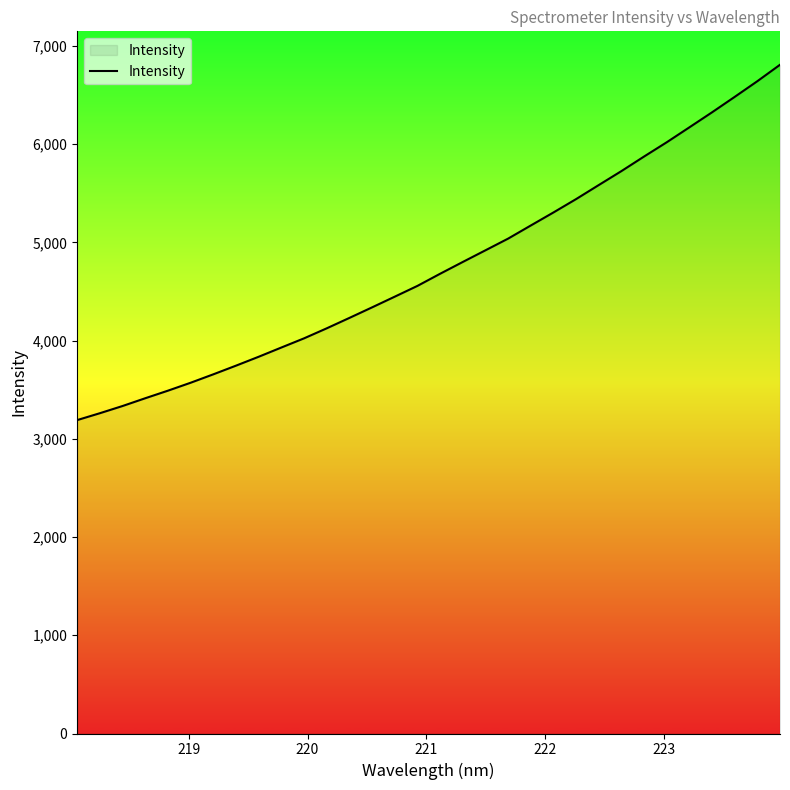

Reading left to right, list all the values displayed in this chart.

3191.1	3261.1	3334.5	3413.6	3490.7	3571.4	3657.1	3745.5	3836.1	3930.2	4023.6	4125.7	4231.6	4339.1	4448.1	4557.7	4681.3	4801.3	4920.1	5039.1	5172.7	5305.4	5441.6	5584.6	5726.6	5875.0	6020.2	6172.2	6325.1	6482.2	6641.8	6809.0